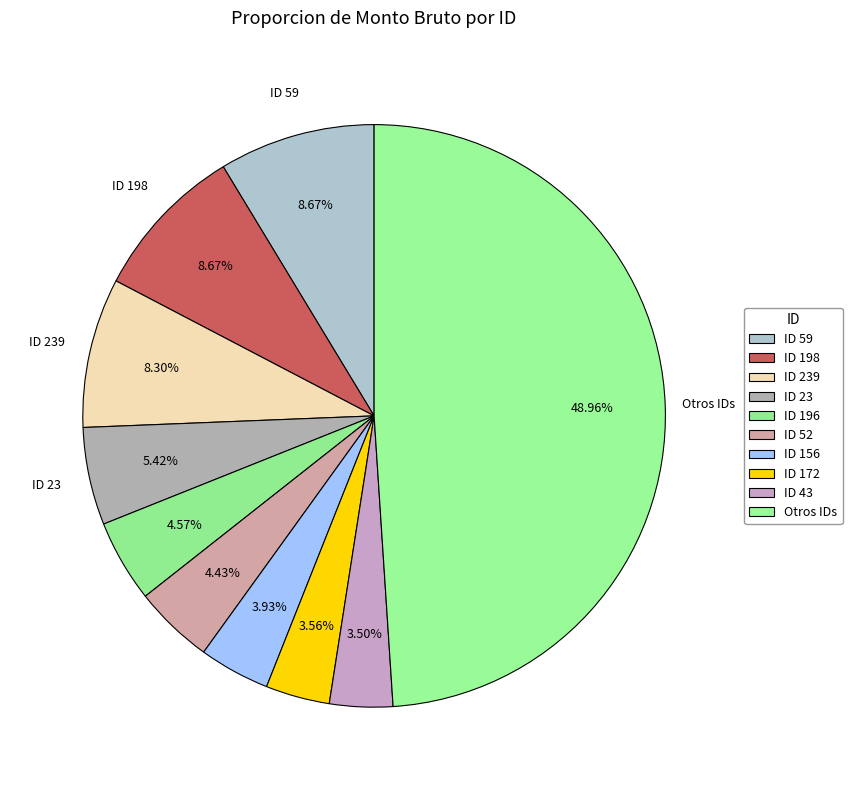

How many segments does this pie chart have?

10